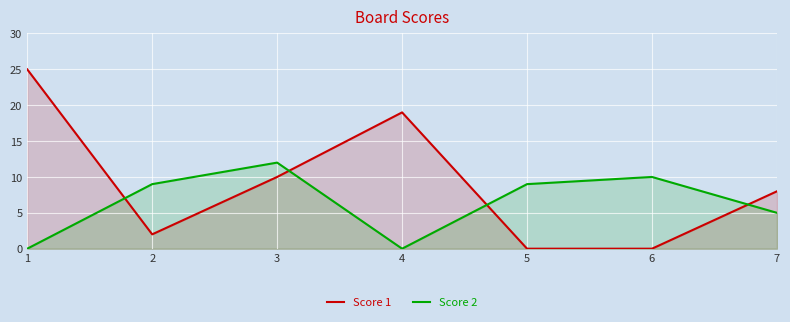

Does the chart display data point markers on the line(s)?

No